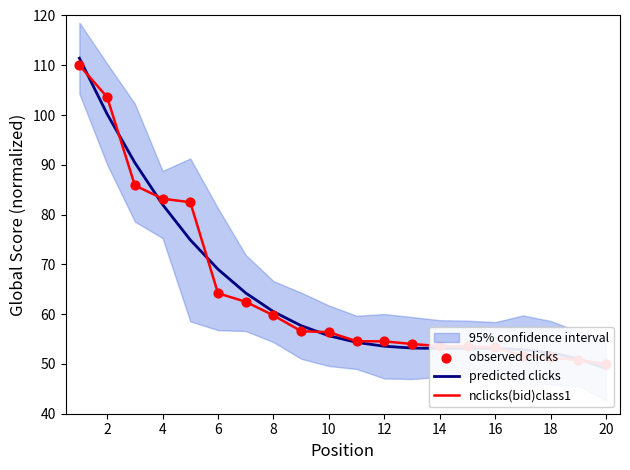

Which series contains the highest Y value?

predicted clicks